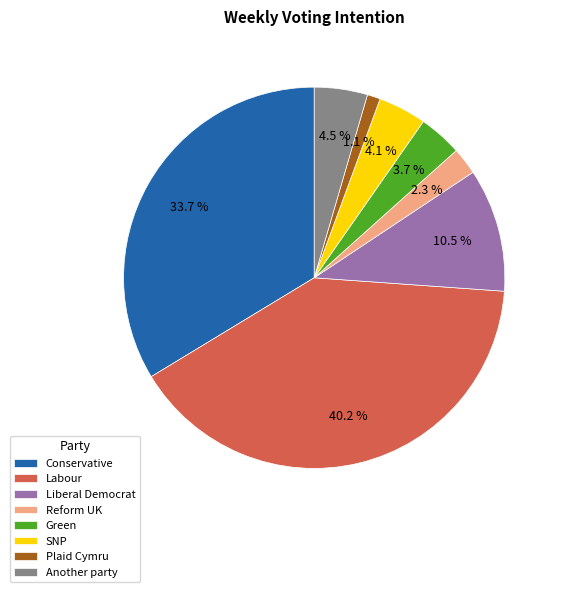

Does Labour represent more than half of the total?

No